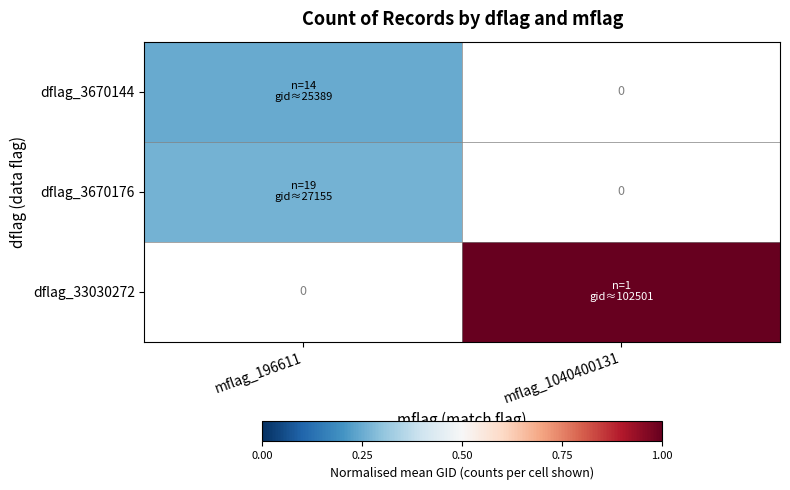

At how many categories does at least one series exceed 0?

2